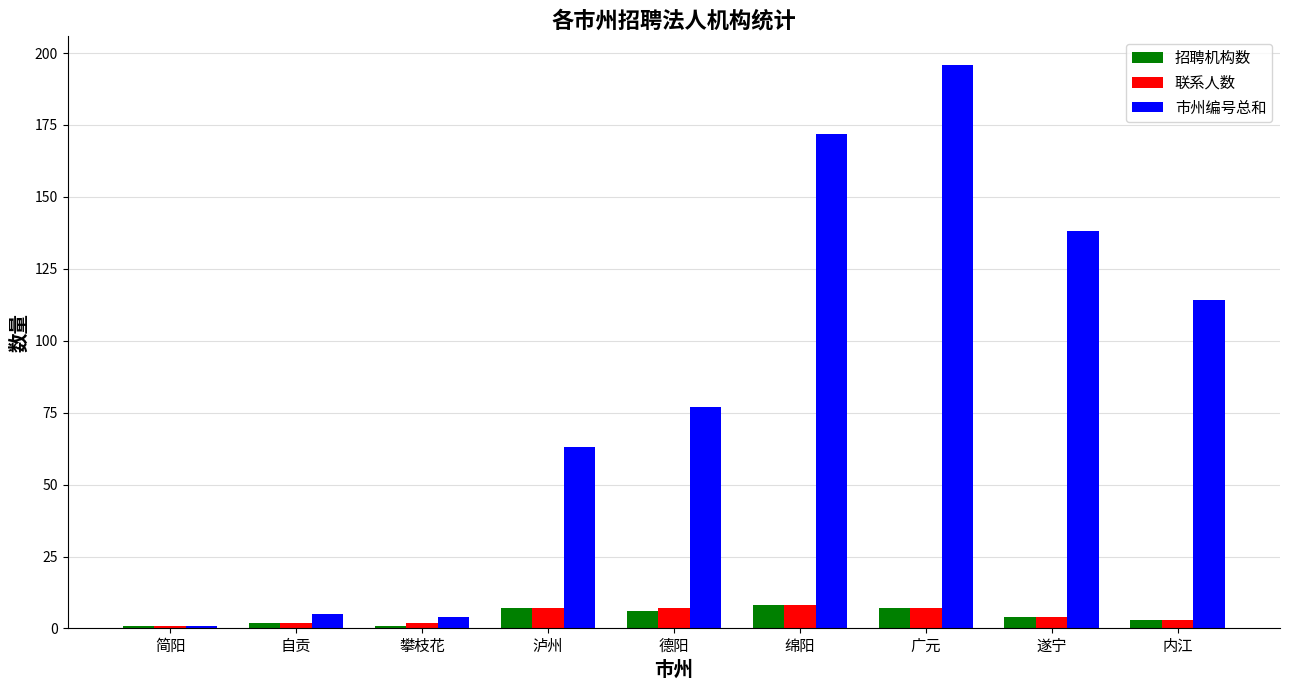

What is the label of the 1st bar from the right?

内江